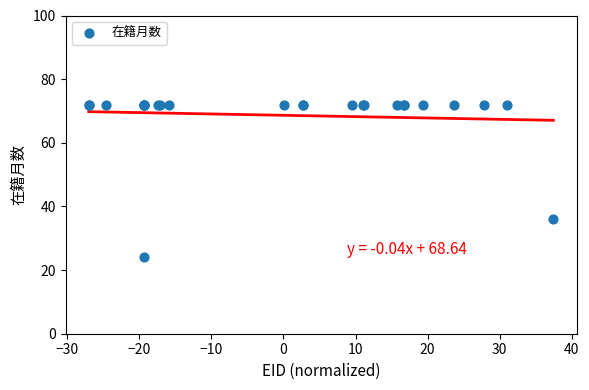

What Y value in the scatter plot is closest to 48?

36